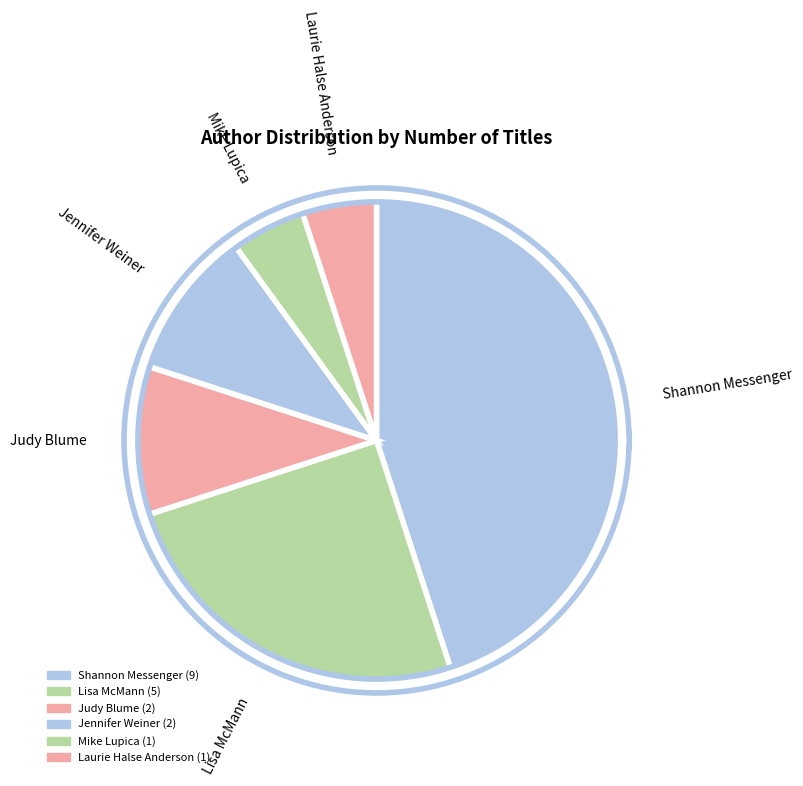

Which has a higher value, Lisa McMann or Laurie Halse Anderson?

Lisa McMann